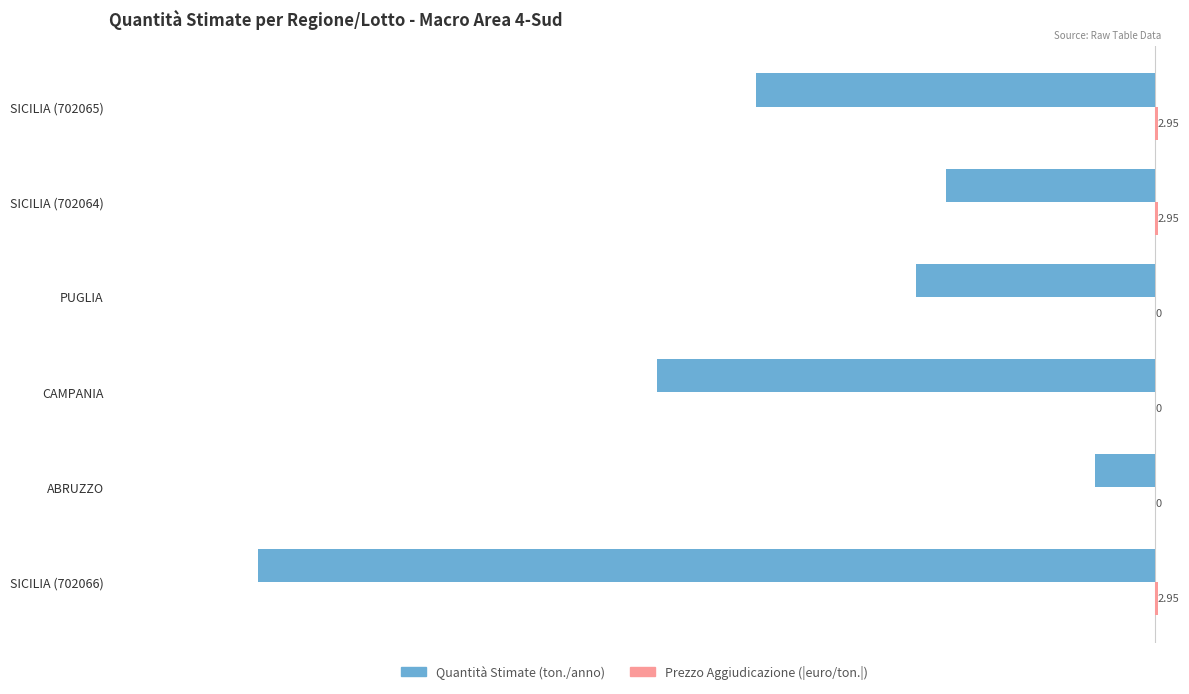

What is the total value across all series at PUGLIA?

-240.0